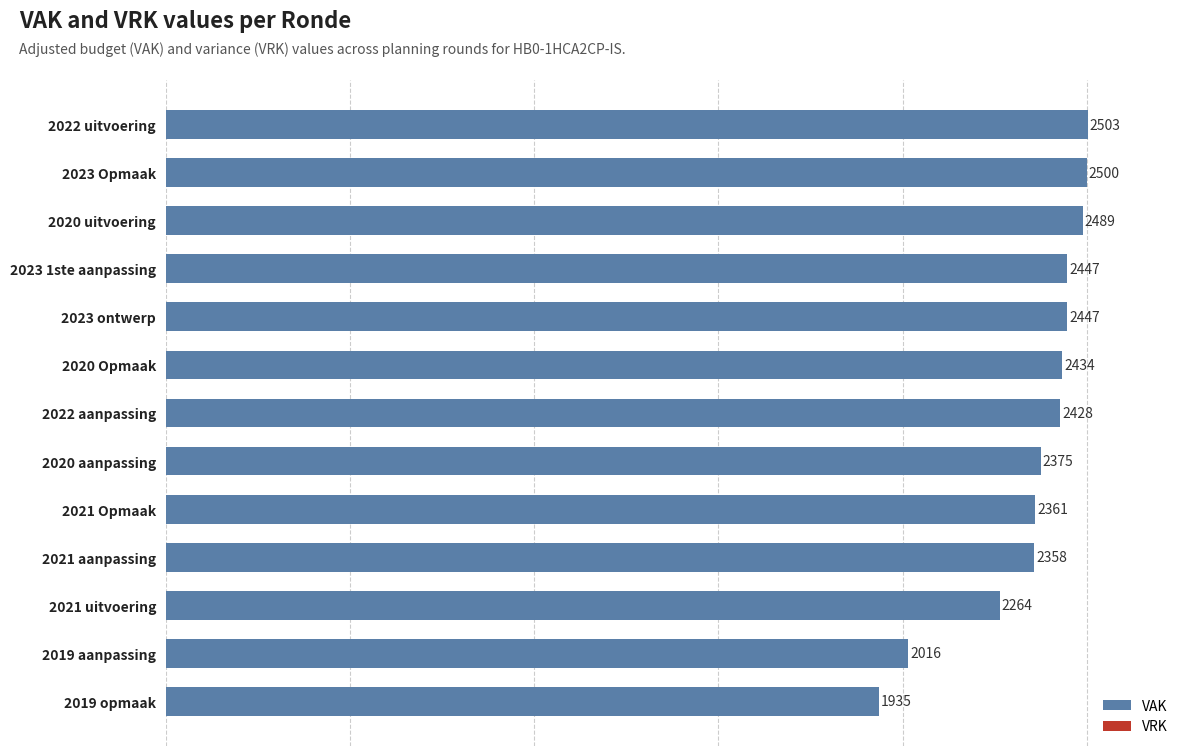

Reading top to bottom, transcribe all the data shown in this chart.

2503	2500	2489	2447	2447	2434	2428	2375	2361	2358	2264	2016	1935